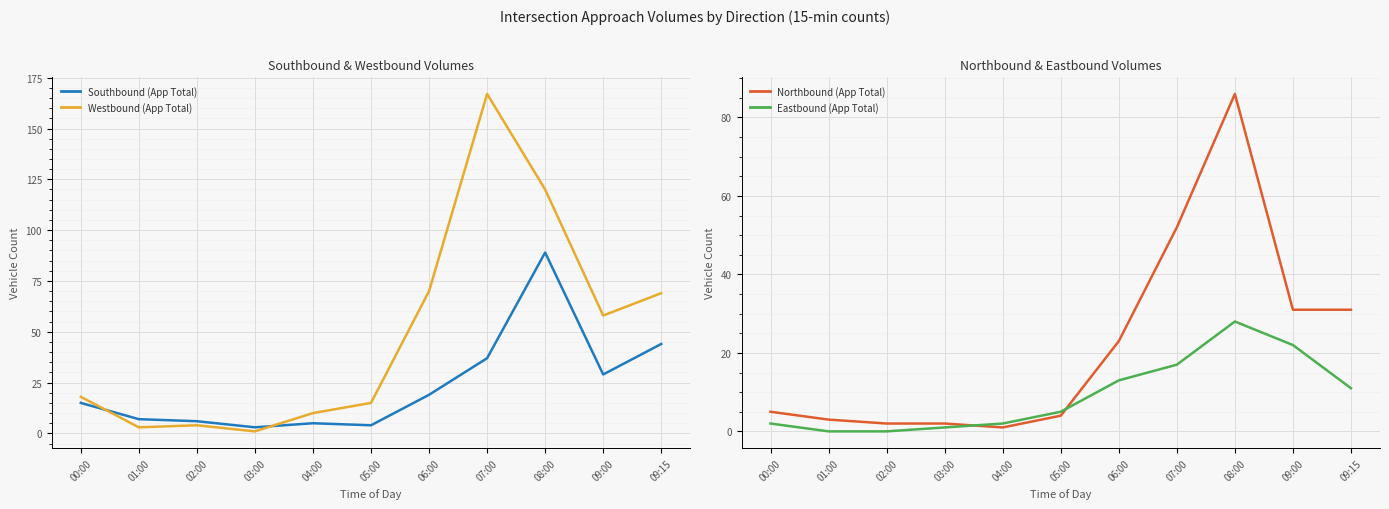

The value of Eastbound (App Total) at 06:00 is 6. True or false?

False